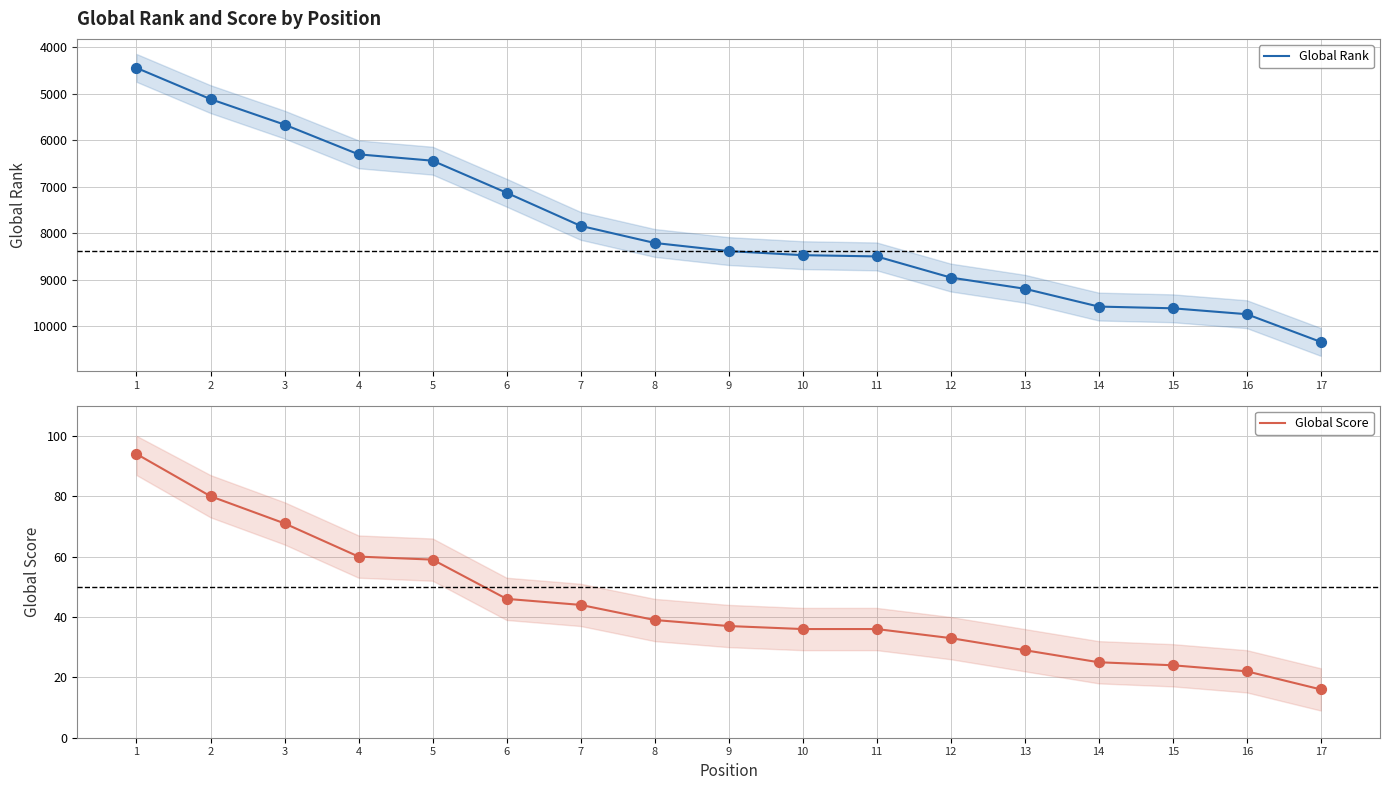

At how many categories does at least one series exceed 3724?

17